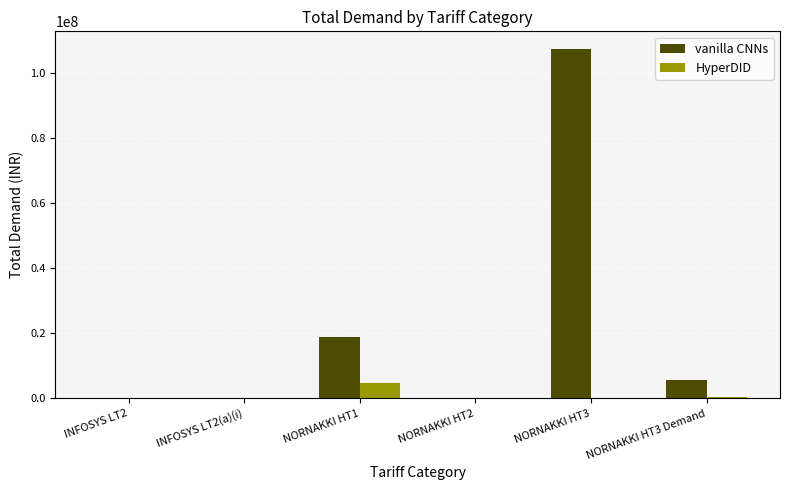

The value of vanilla CNNs at NORNAKKI HT1 is 27300969.1. True or false?

False